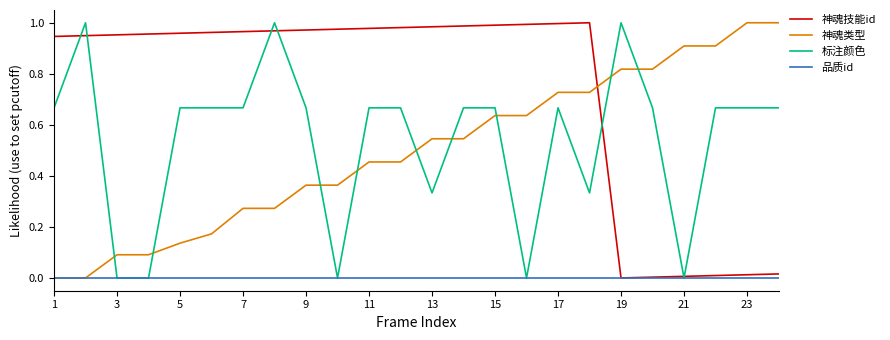

Which series has the largest total across all categories?

神魂技能id